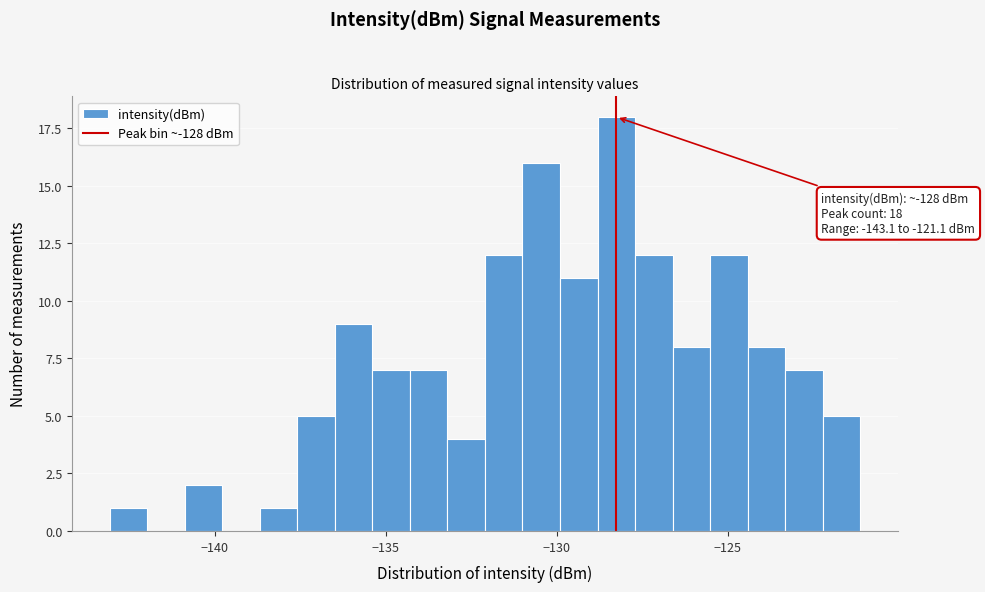

Around what value on the x-axis is the tallest bar? Give the approximate position of its centre, as read against the axis.

-128.5